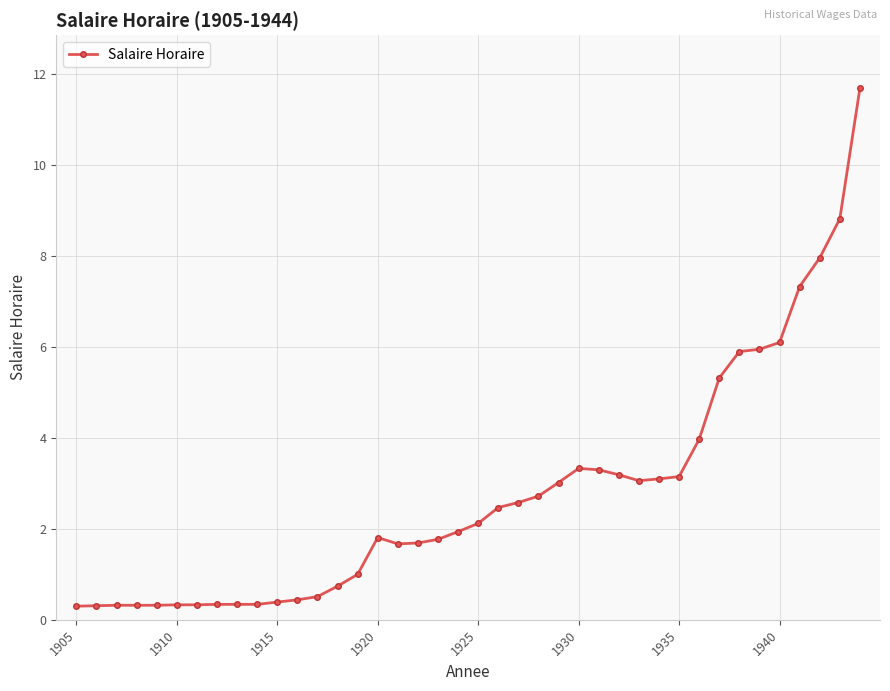

What is the value of the 12th point from the left?

0.4